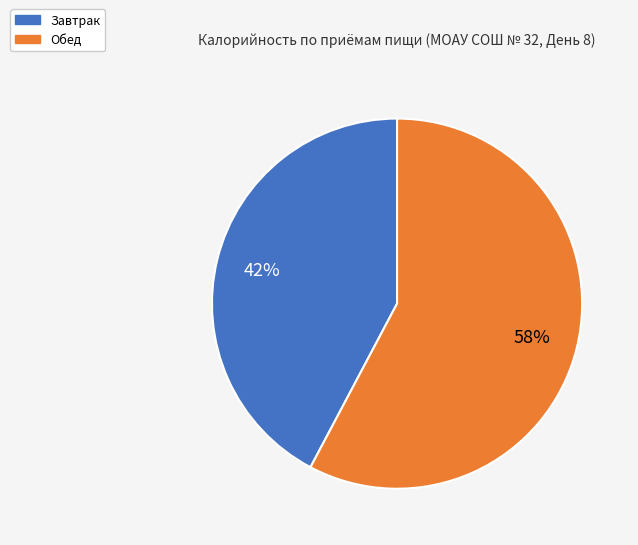

What percentage is the Обед slice, to the nearest percent?

58%